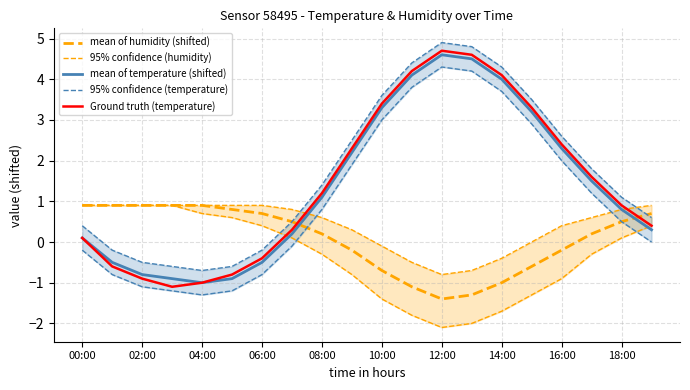

After their last crossing, which series has the higher values: mean of humidity (shifted) or Ground truth (temperature)?

mean of humidity (shifted)